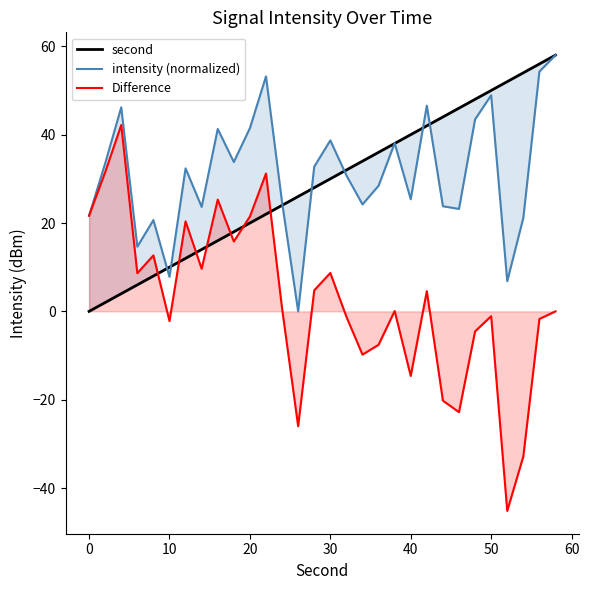

The Difference series shows -1.1 at 50. True or false?

True